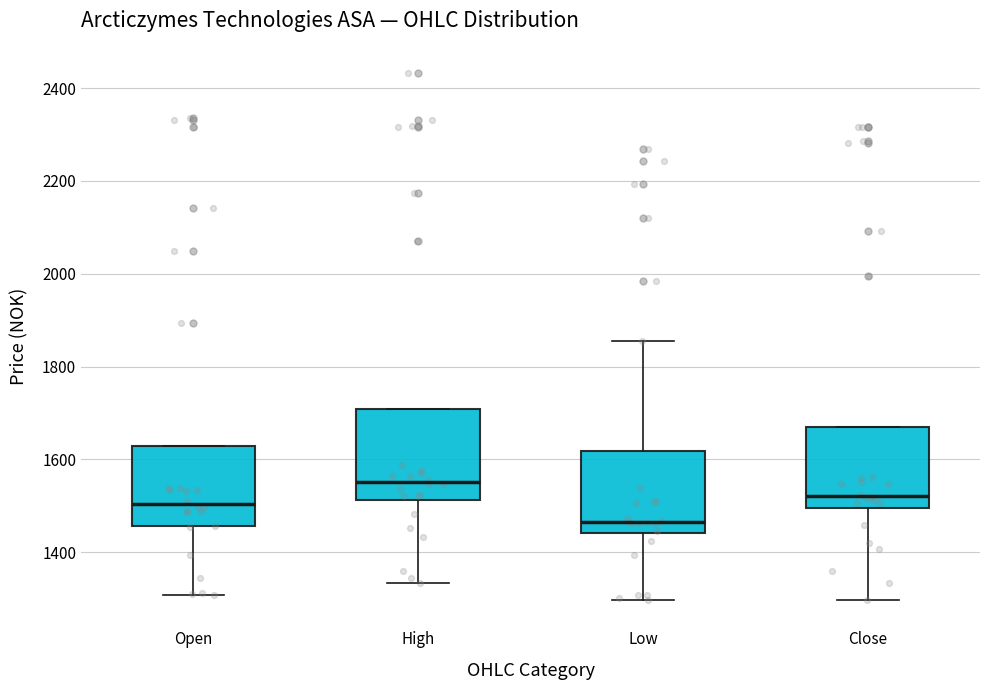

Reading left to right, transcribe this box plot: for each box, give where its median line is, the range the box spans, and where its two whiskers end, as read against the y-axis. The values are not printed on the chart, so give them approximately, as read against the axis.

Open: median 1500, box 1460 to 1620, whiskers 1300 to 1620
High: median 1560, box 1520 to 1700, whiskers 1340 to 1700
Low: median 1460, box 1440 to 1620, whiskers 1300 to 1860
Close: median 1520, box 1500 to 1660, whiskers 1300 to 1660